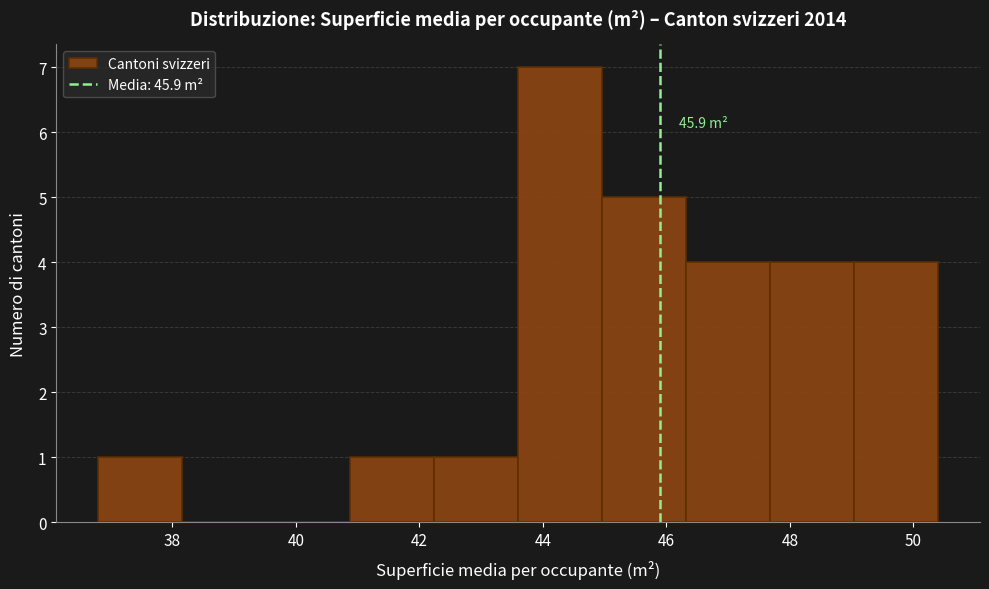

Over which range of the x-axis is the bar tallest?

43.60 to 44.96